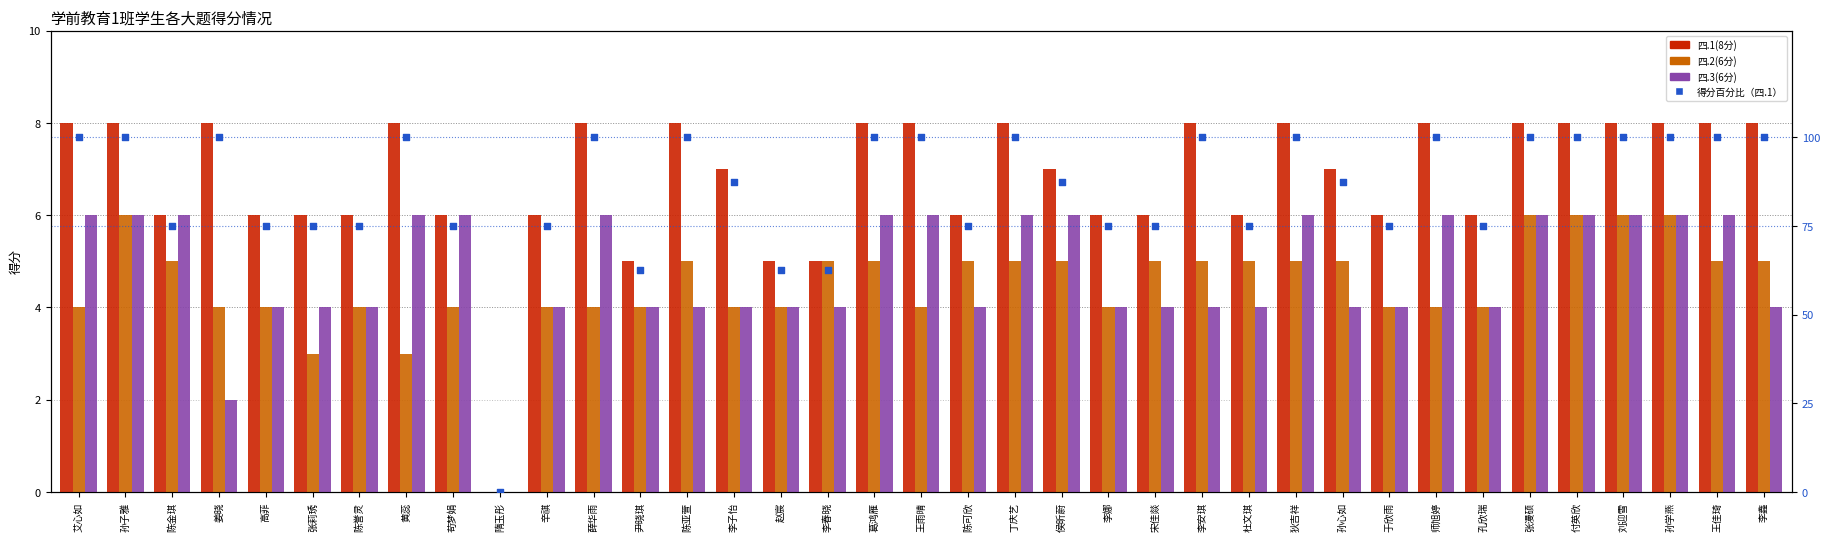

What is the total value across all series at 陈誉灵?

89.0